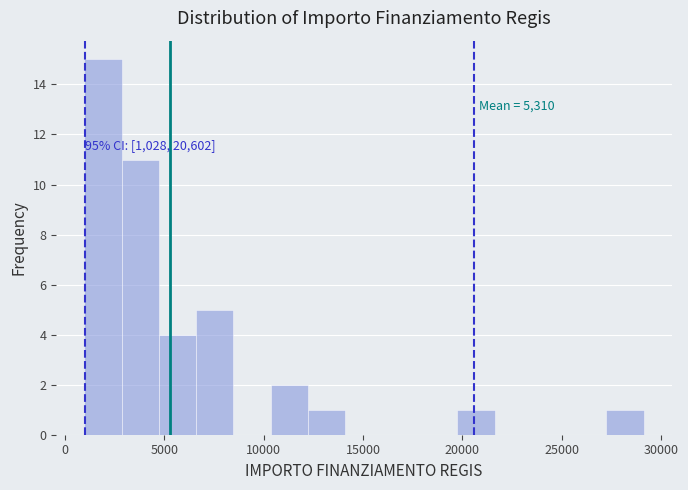

Around what value on the x-axis is the tallest bar? Give the approximate position of its centre, as read against the axis.

2000